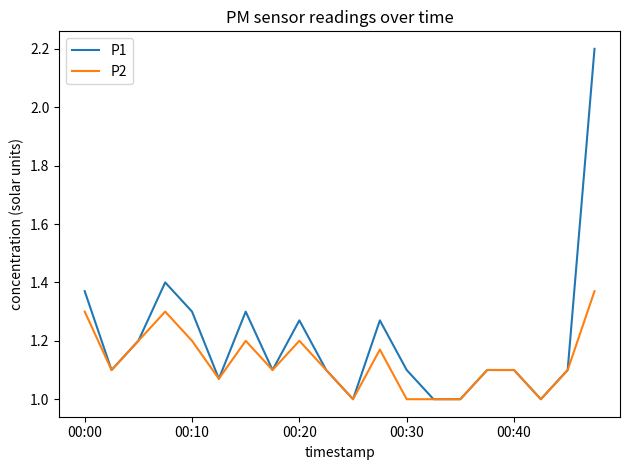

Which series has the largest total across all categories?

P1